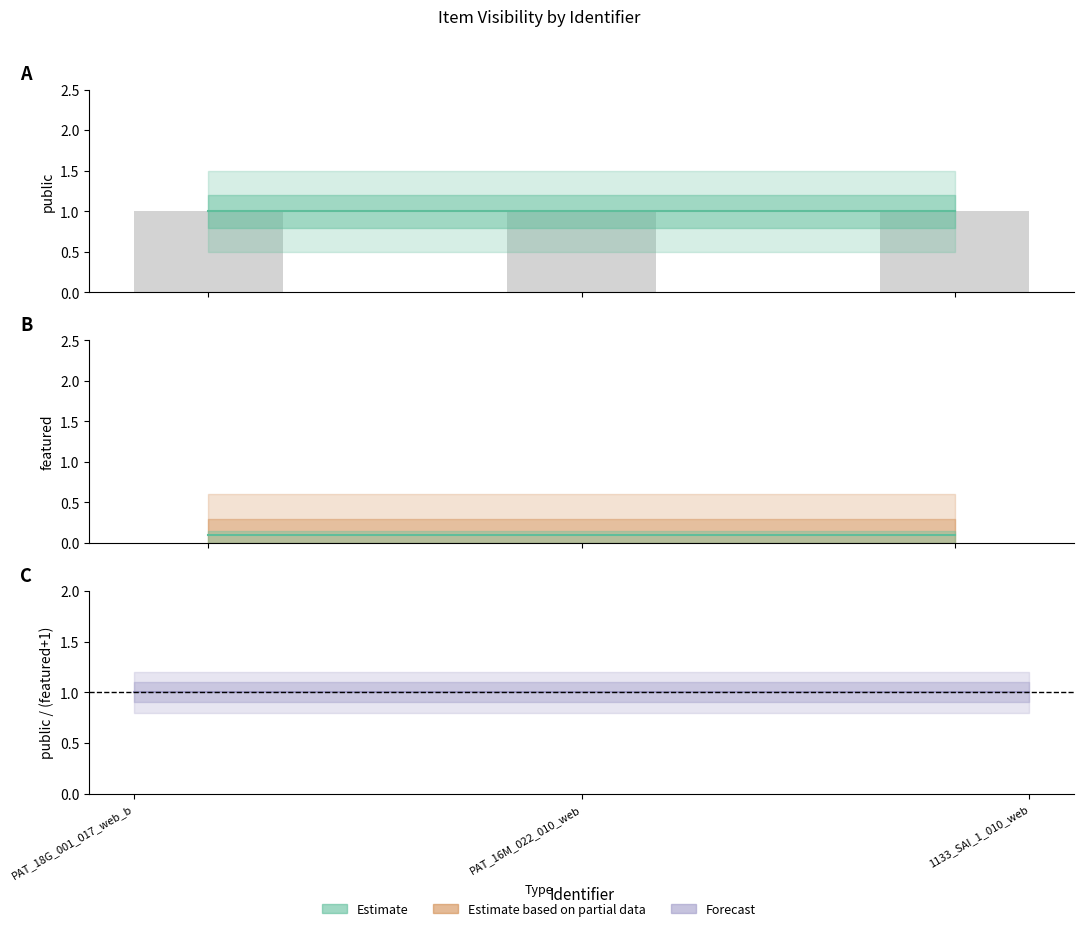

At how many categories does at least one series exceed 0?

3